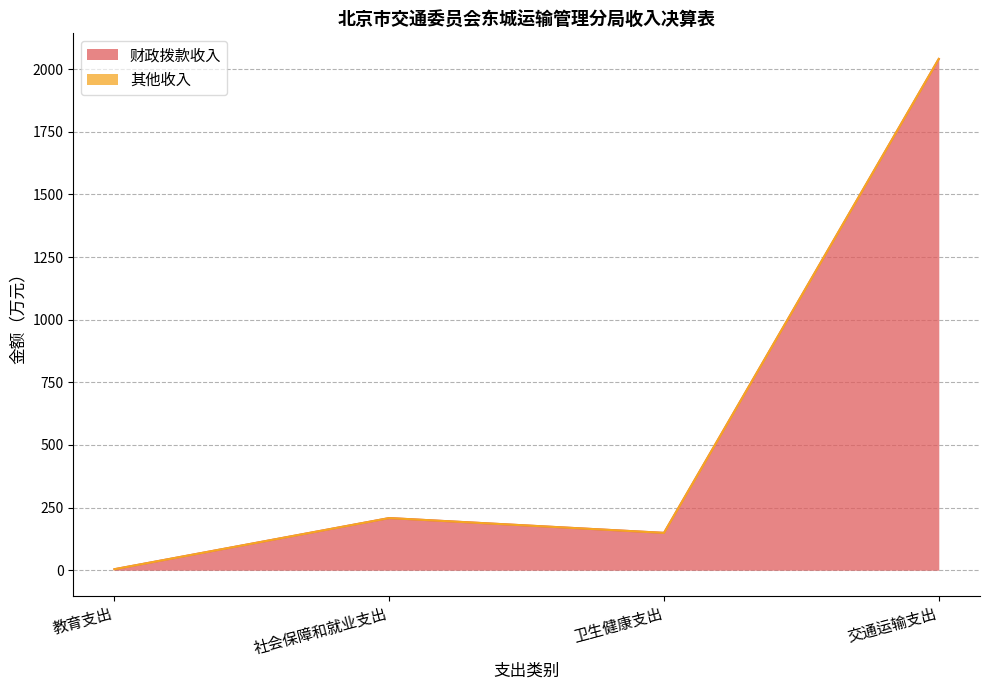

Reading right to left, what are all the values shown in this chart?

财政拨款收入: 2040.5	149.0	208.2	4.0
其他收入: 2041.1	149.0	208.2	4.0